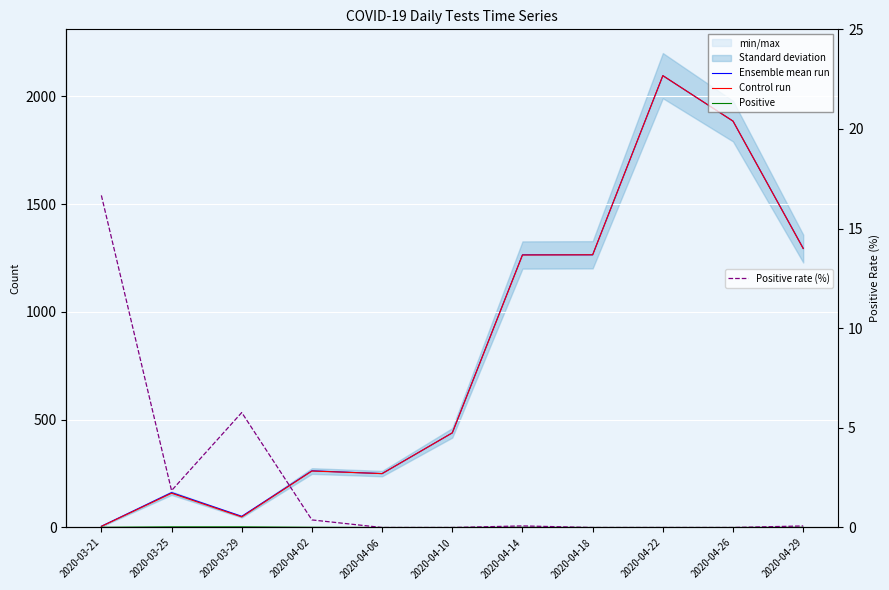

What is the label of the 11th point from the right?

2020-03-21